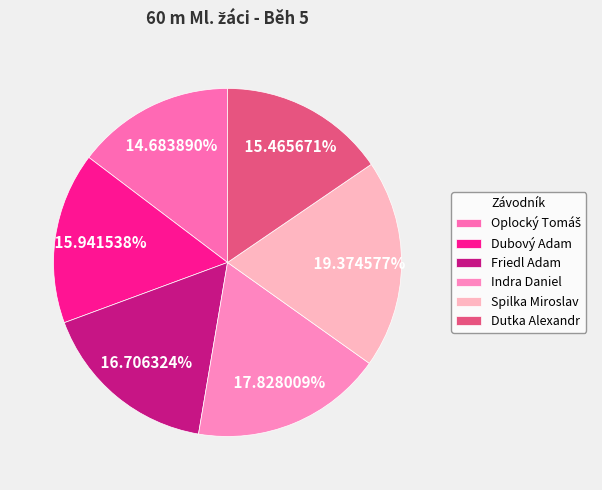

Count the number of slices in the pie.

6